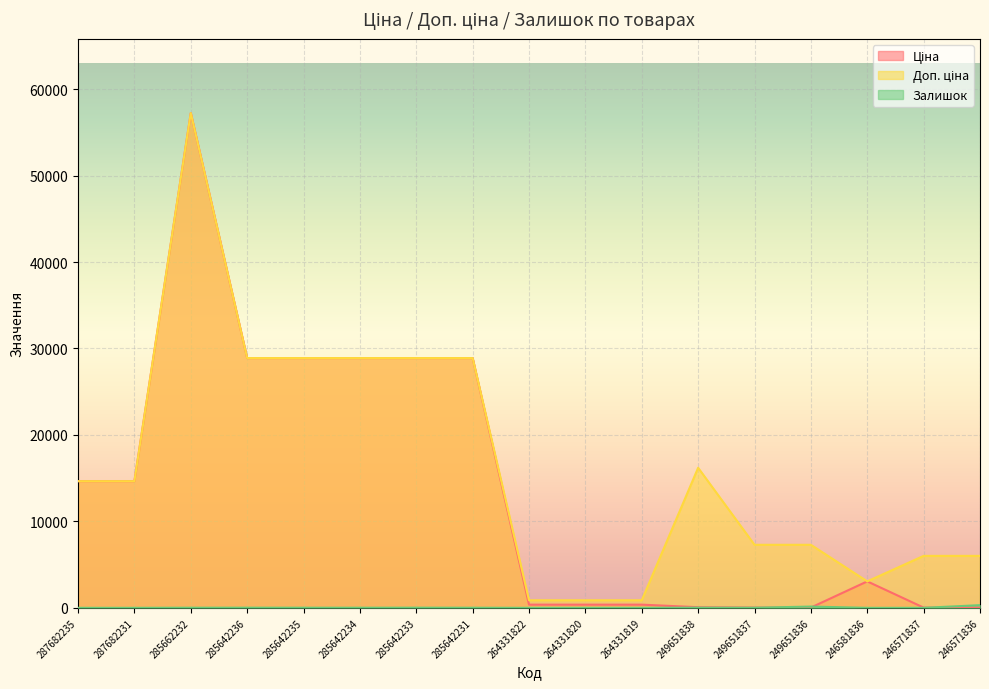

Where is Ціна nearest to the value 28631?

285642236